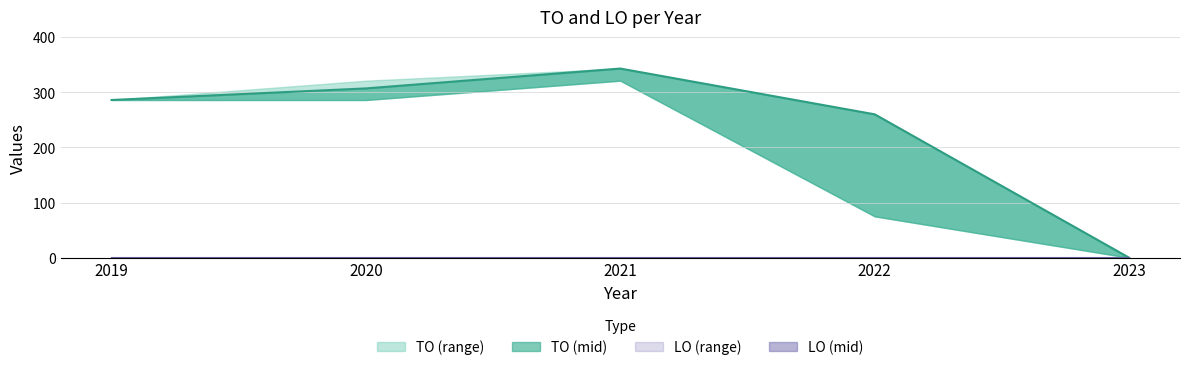

Reading left to right, what are all the values shown in this chart?

286	307	343	260	0